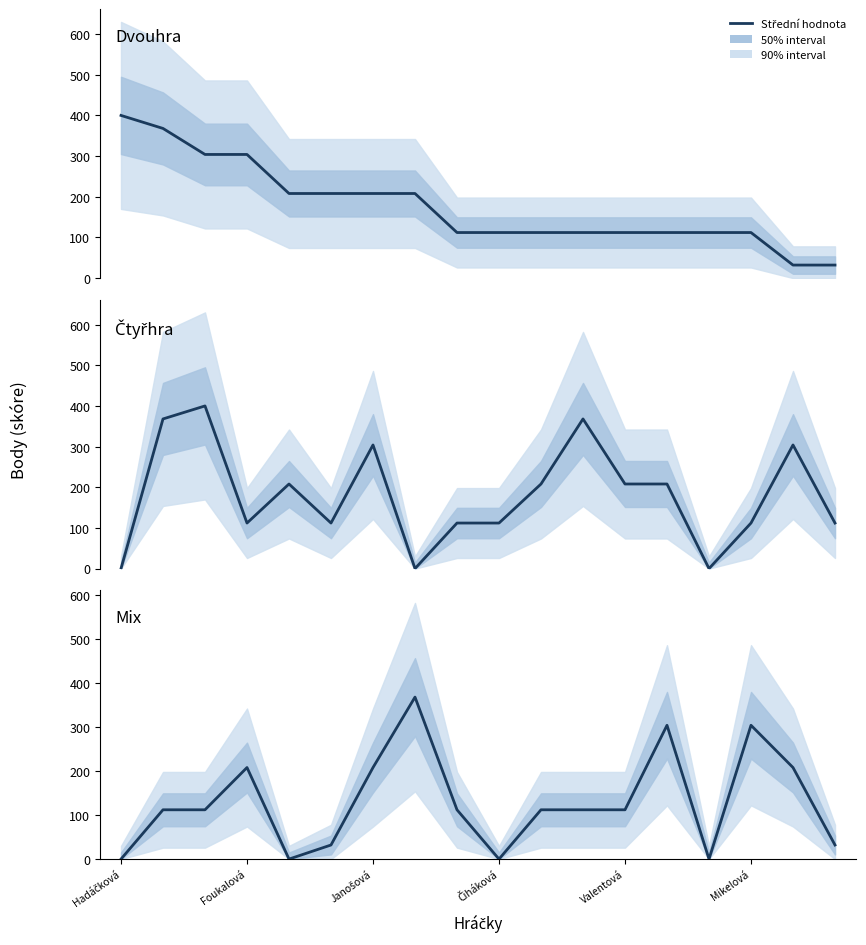

Does the chart have visible grid lines?

No